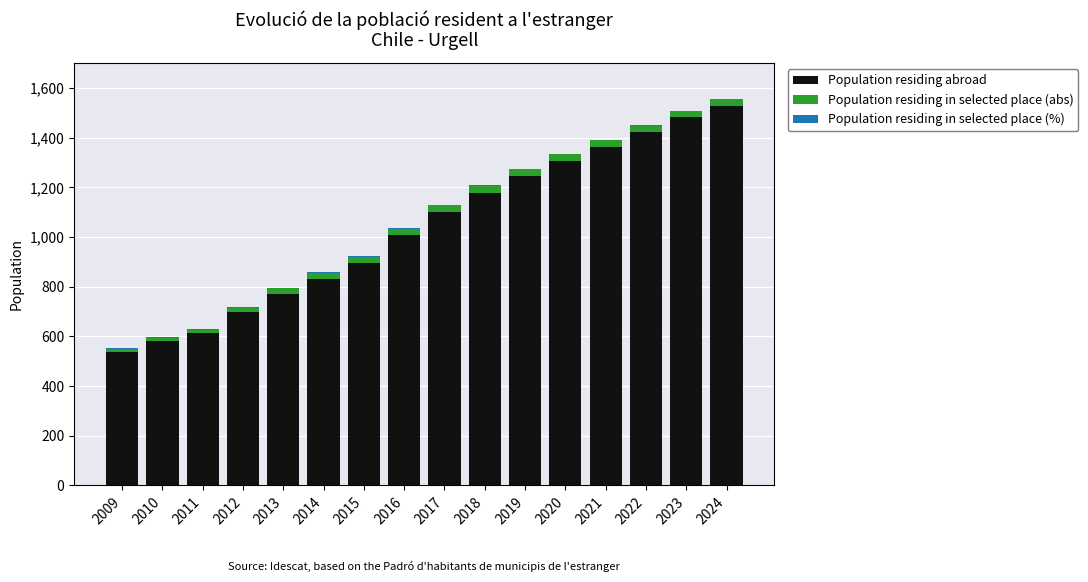

Is it true that Population residing abroad equals 1007.0 at 2016?

True